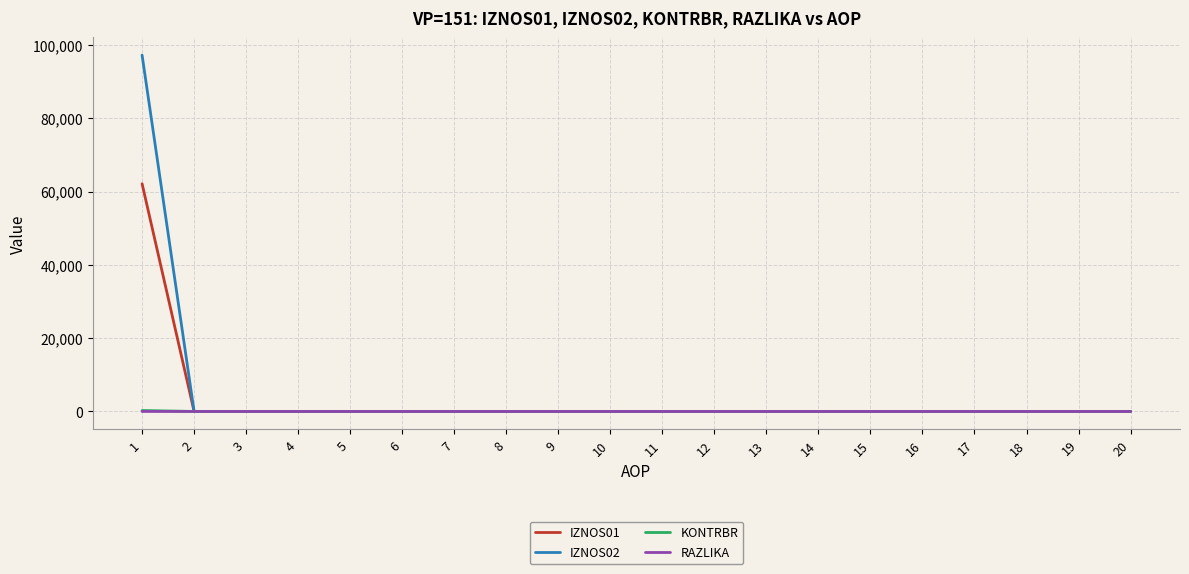

Does the chart display data point markers on the line(s)?

No